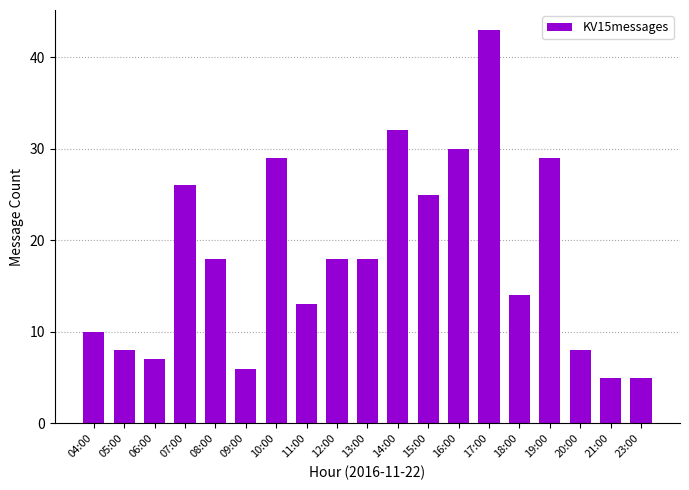

Where does the data first go above 18?

07:00